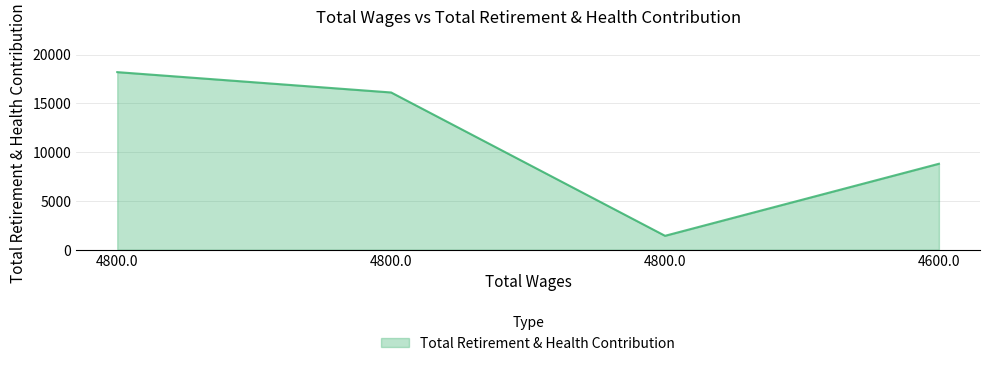

The chart shows a value of 1427 at 4800.0. True or false?

True